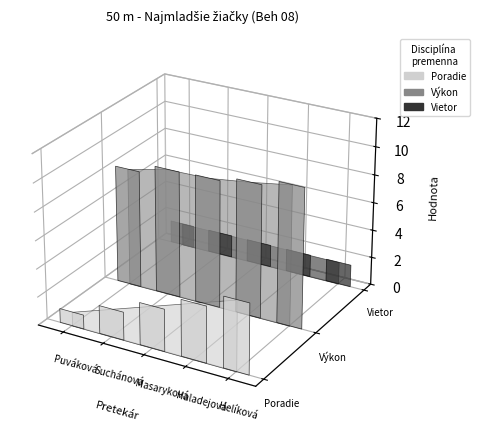

Between Helíková Anna and Suchánová Rebeka, which is larger?

Helíková Anna